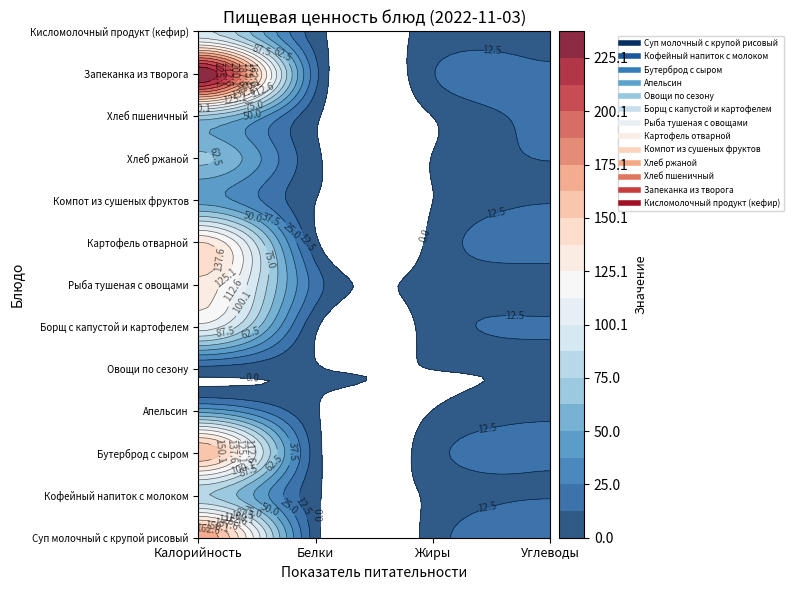

True or false: Запеканка из творога has a value of 237.6 at 0.

True